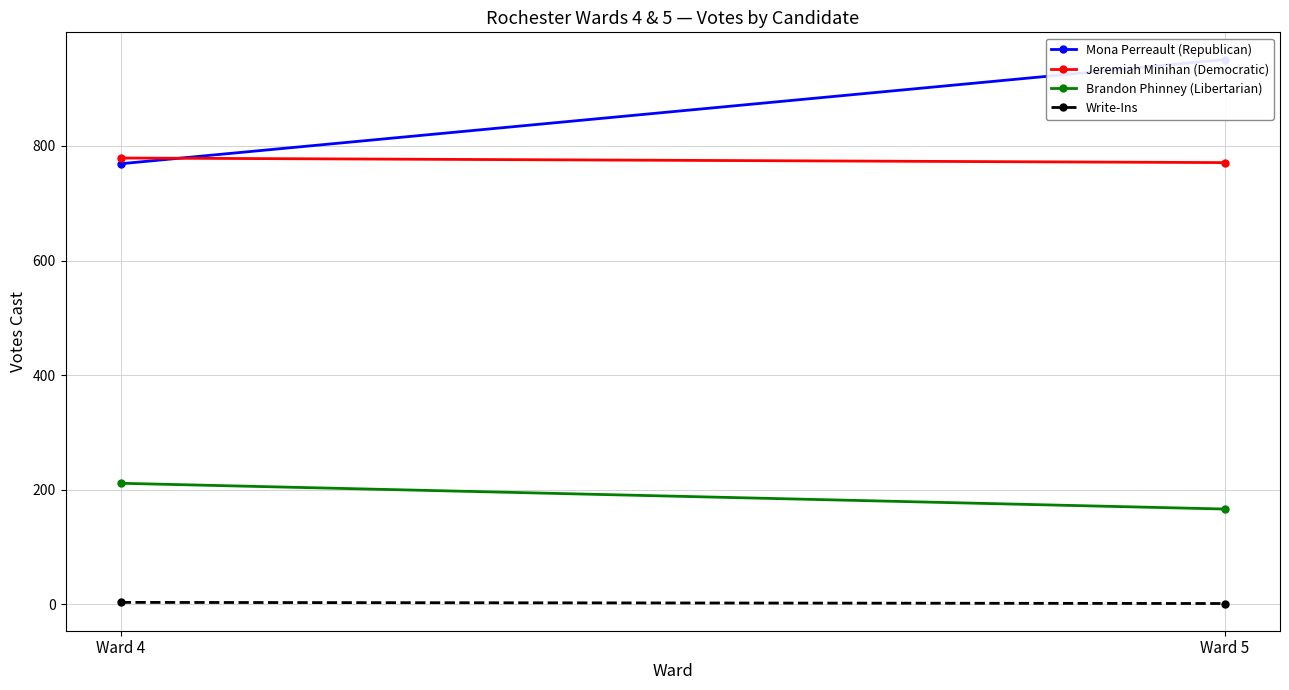

What is the difference between the maximum and minimum values in the Jeremiah Minihan (Democratic) series?

8